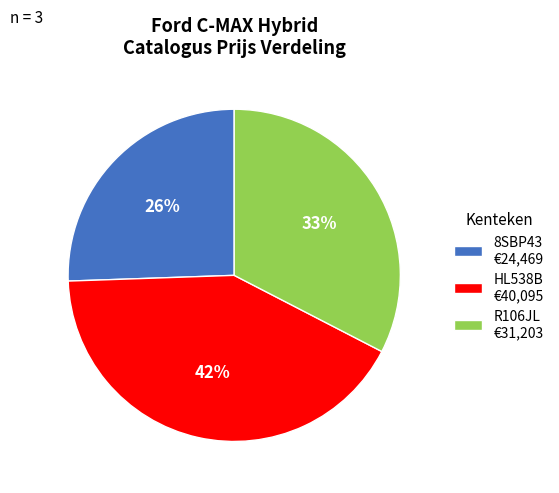

Which slice is the smallest?

8SBP43